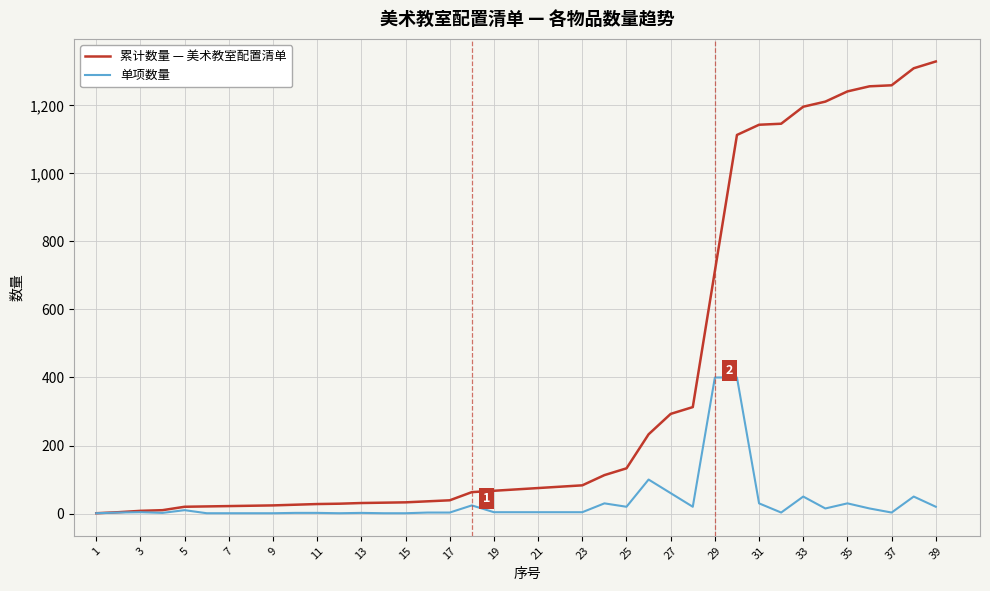

Rank the series by their average value, from lowest to highest.

单项数量, 累计数量 — 美术教室配置清单